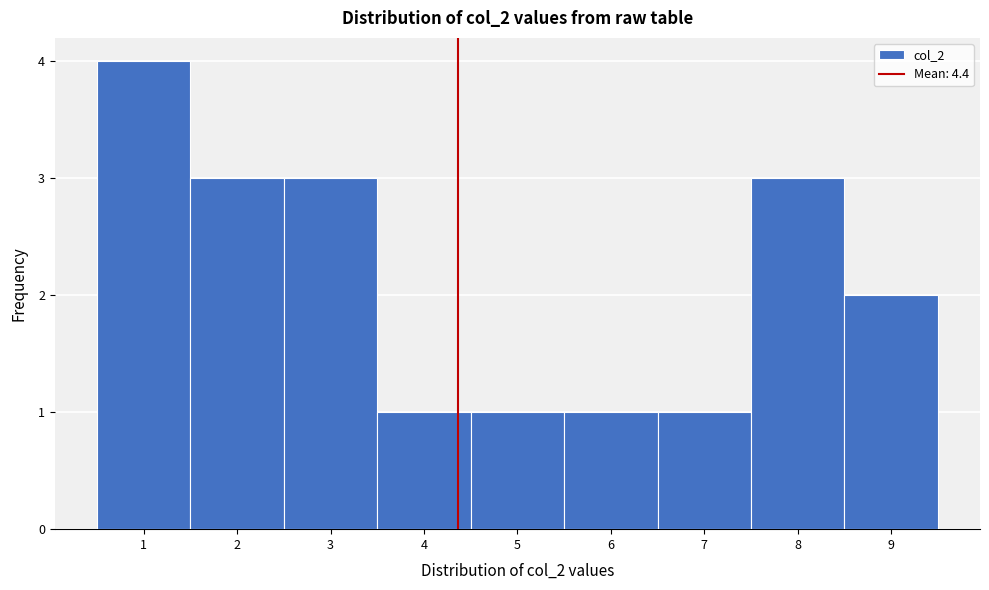

Which range on the x-axis has the tallest bar?

0.5 to 1.5